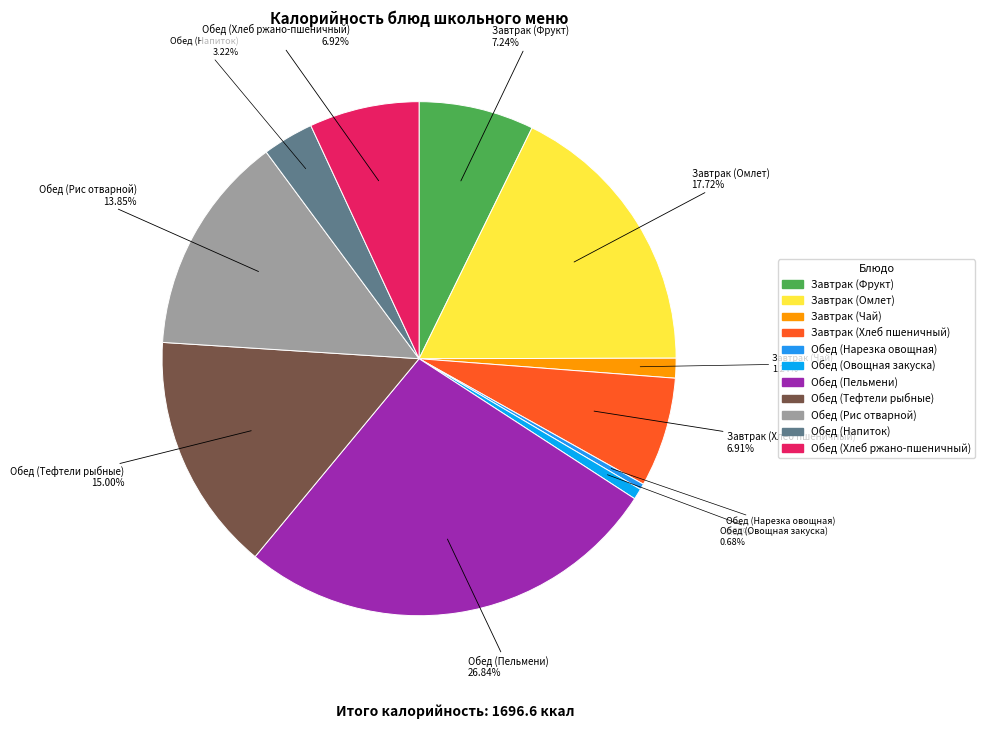

Does any single category account for the majority?

No